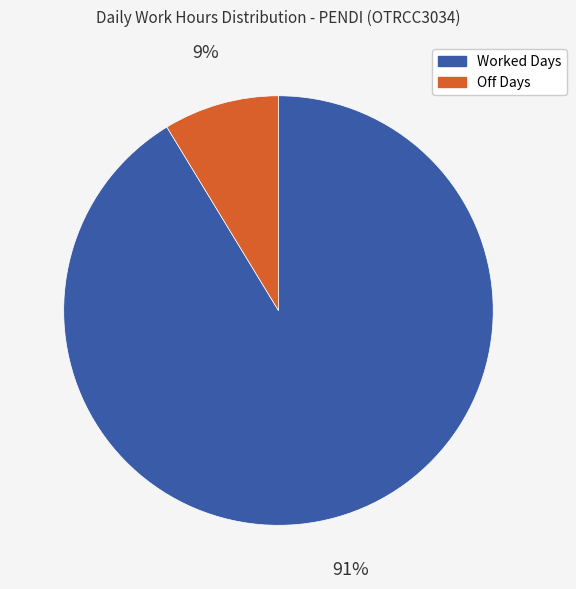

Do Off Days and Worked Days together represent more than half of the pie?

Yes